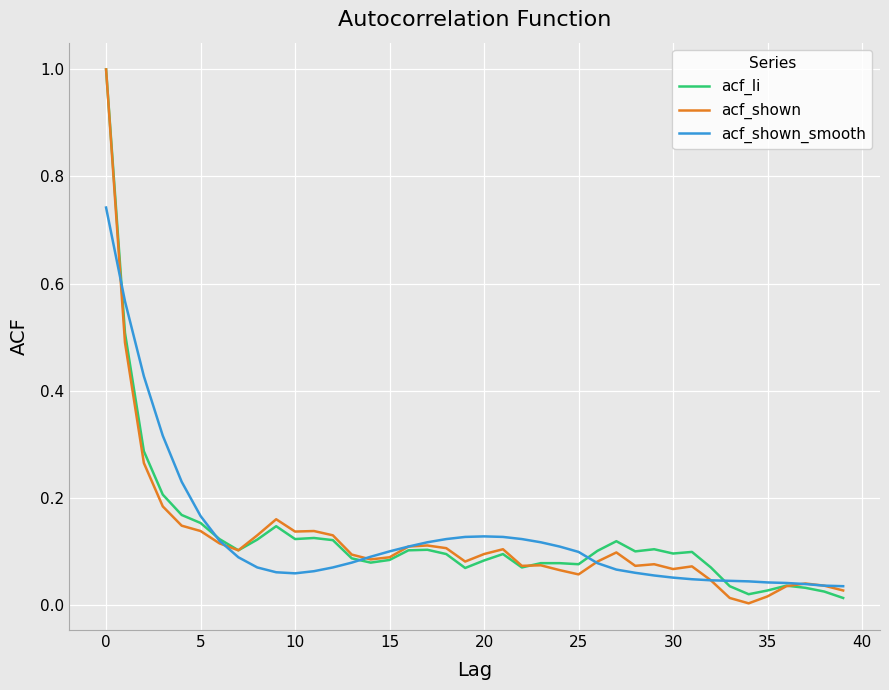

What is the maximum value for acf_shown?

1.0